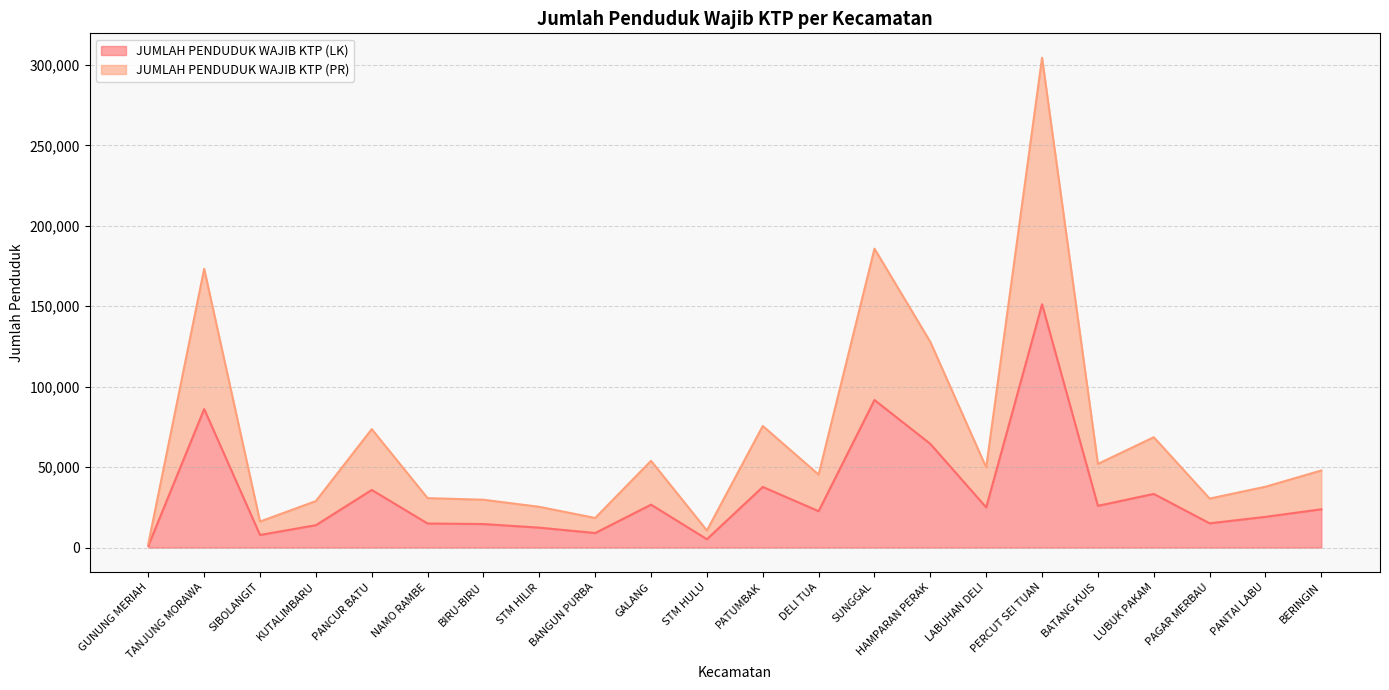

Which series has the widest spread of values?

JUMLAH PENDUDUK WAJIB KTP (PR)